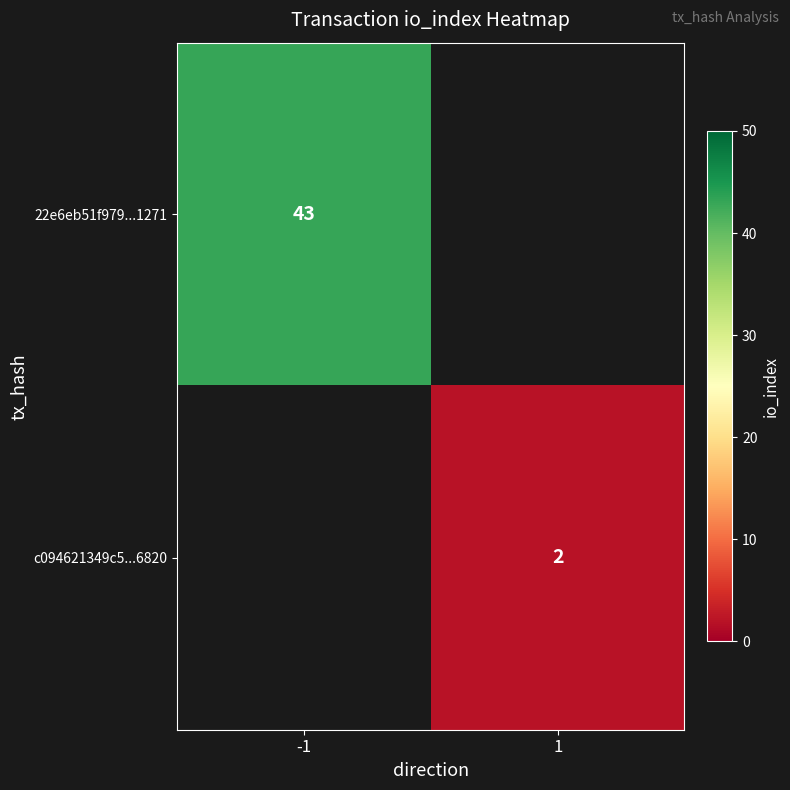

The c094621349c5...6820 series shows 3.4 at 1. True or false?

False